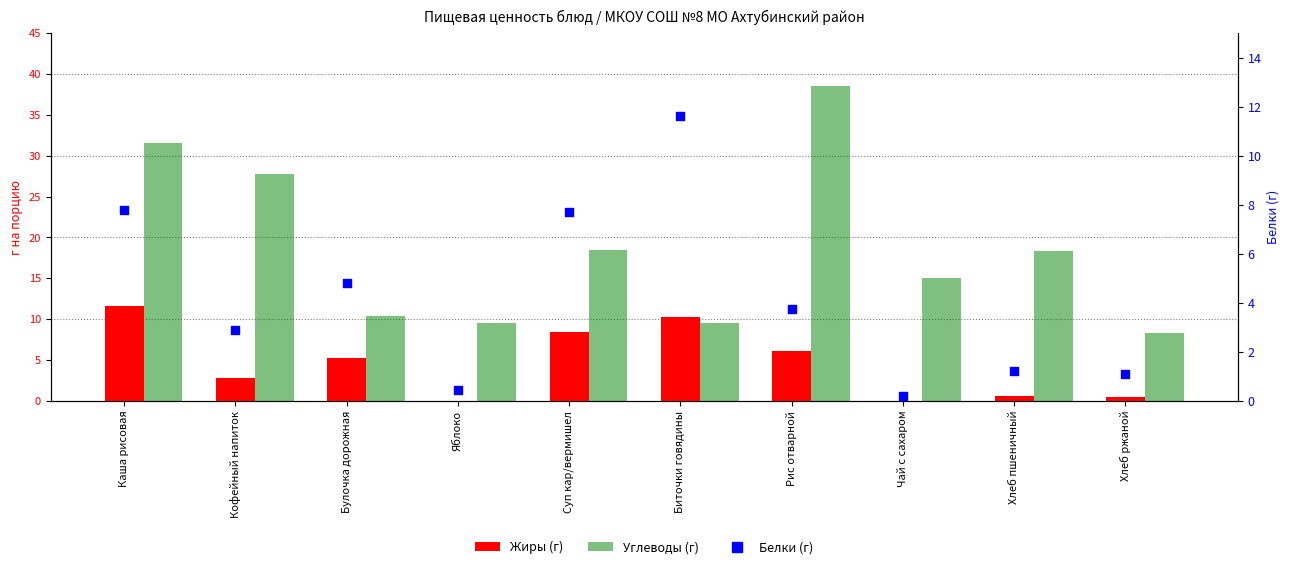

What are all the series names shown in the legend?

Жиры, Углеводы, Белки